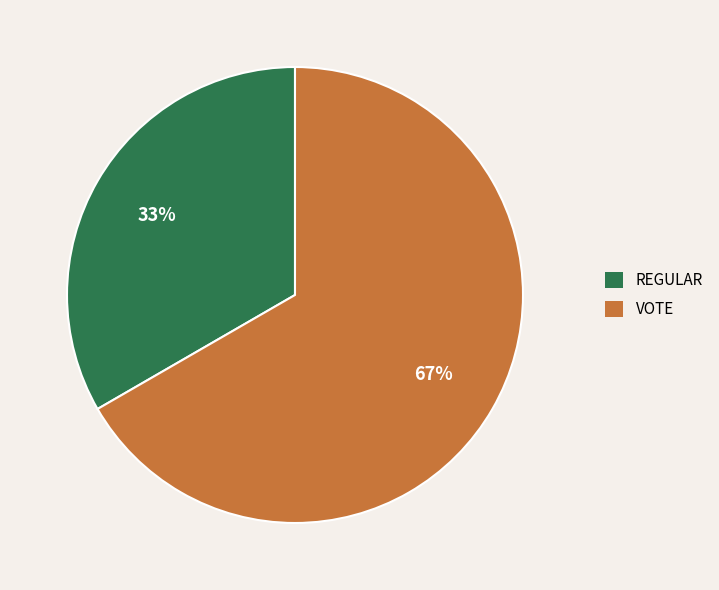

How many slices are in this pie chart?

2